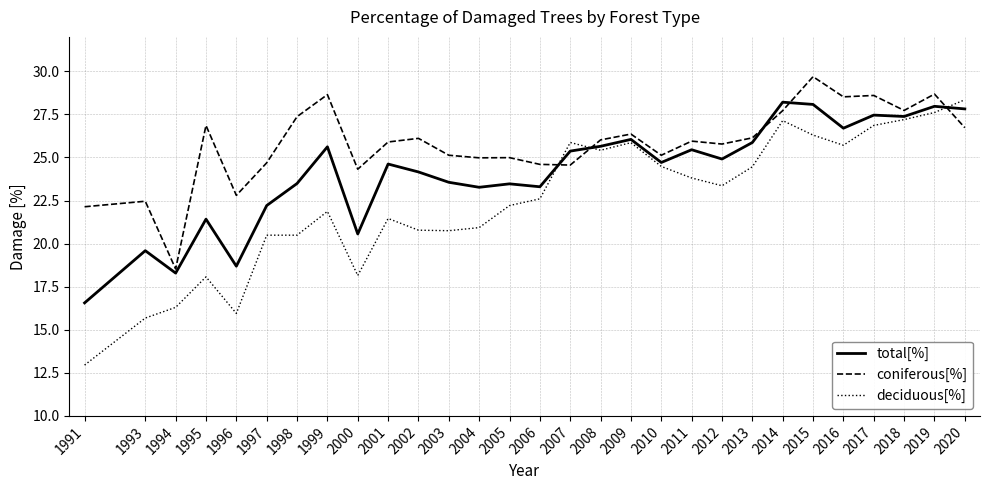

Which series ends up on top after the final intersection of coniferous[%] and total[%]?

total[%]